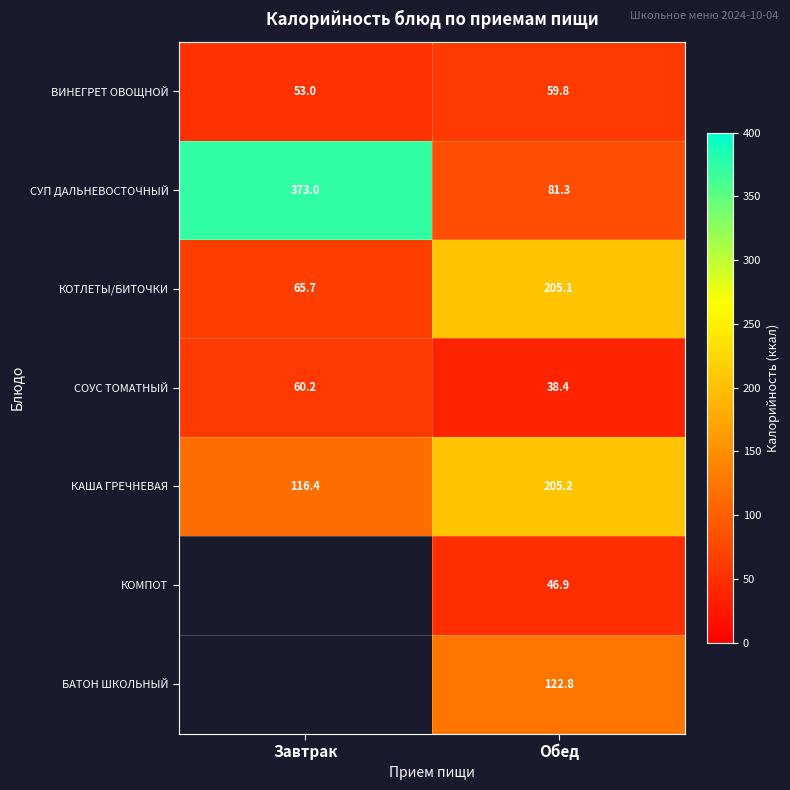

What is the difference between the highest and lowest values at Завтрак?

320.0